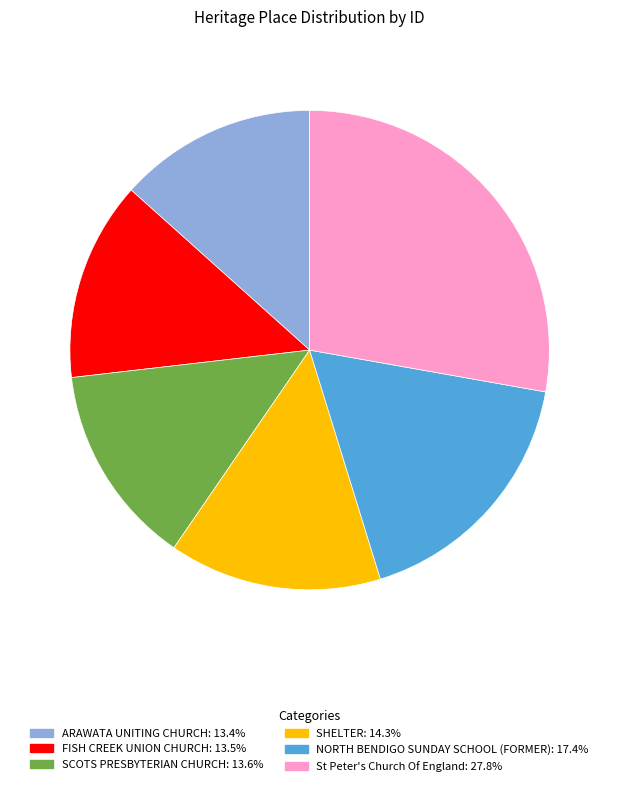

What is the largest slice in the pie chart?

St Peter's Church Of England